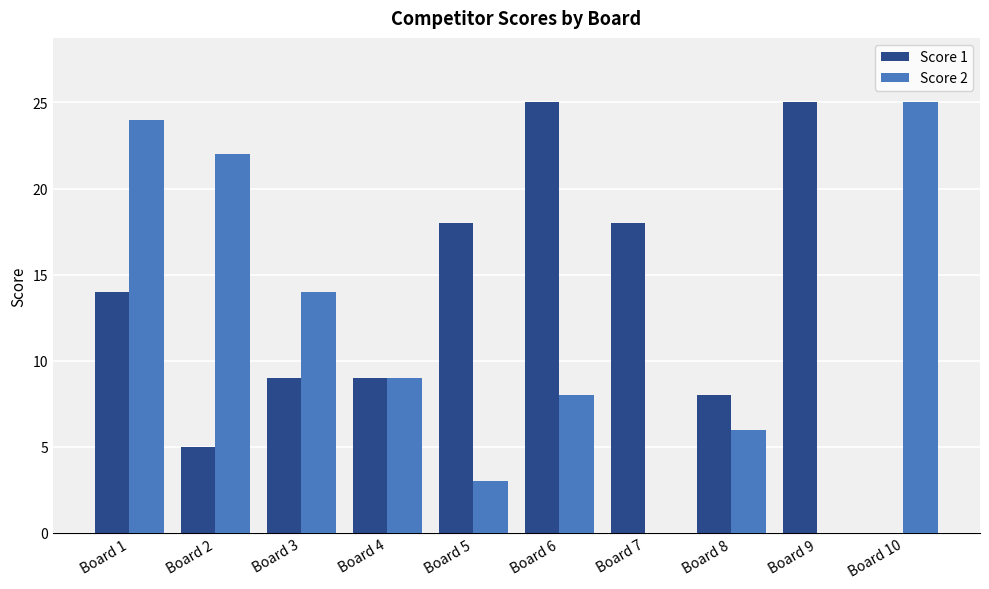

Reading left to right, list all the values displayed in this chart.

Score 1: Board 1=14	Board 2=5	Board 3=9	Board 4=9	Board 5=18	Board 6=25	Board 7=18	Board 8=8	Board 9=25	Board 10=0
Score 2: Board 1=24	Board 2=22	Board 3=14	Board 4=9	Board 5=3	Board 6=8	Board 7=0	Board 8=6	Board 9=0	Board 10=25